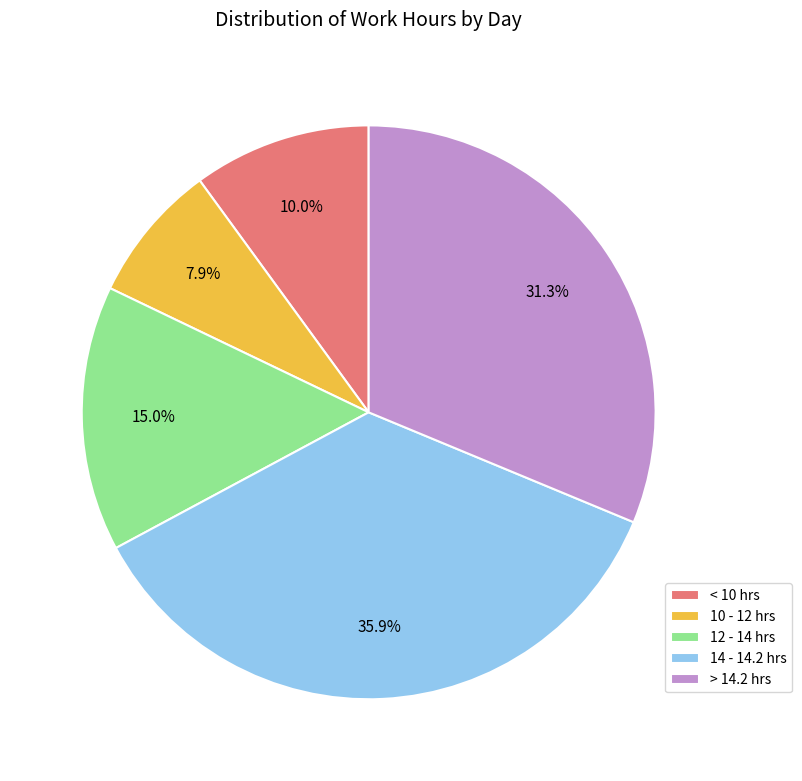

Which category has the smallest portion of the pie?

10 - 12 hrs